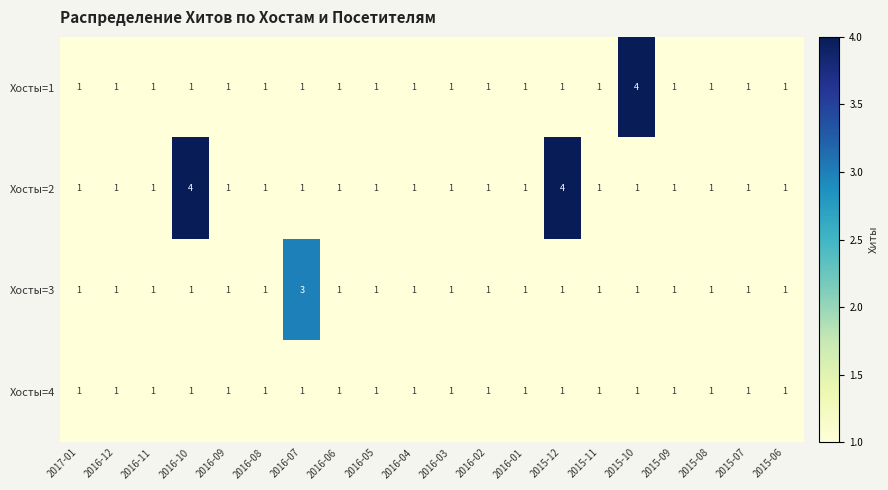

Which series has the largest total across all categories?

Хосты=2